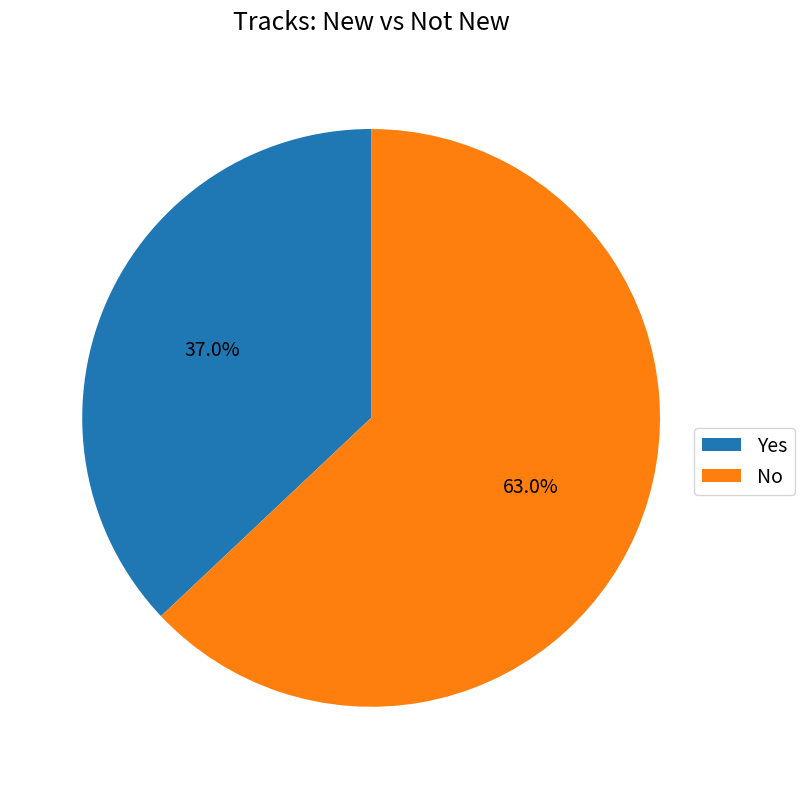

Is Yes the majority of the pie?

No